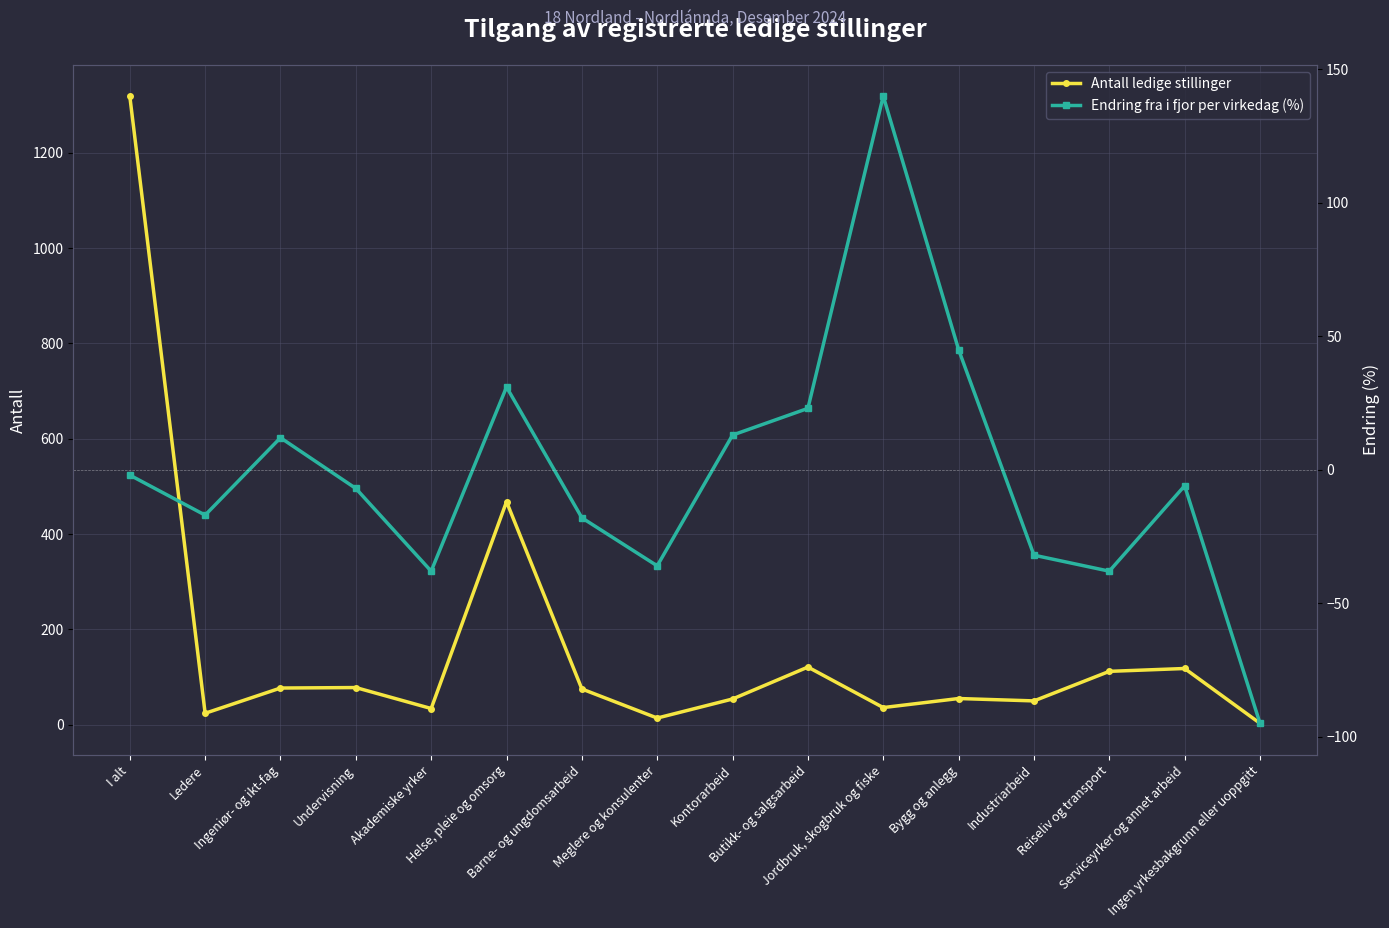

Is the value of Antall ledige stillinger at Industriarbeid greater than the value of Endring fra i fjor per virkedag (%) at Ingen yrkesbakgrunn eller uoppgitt?

Yes